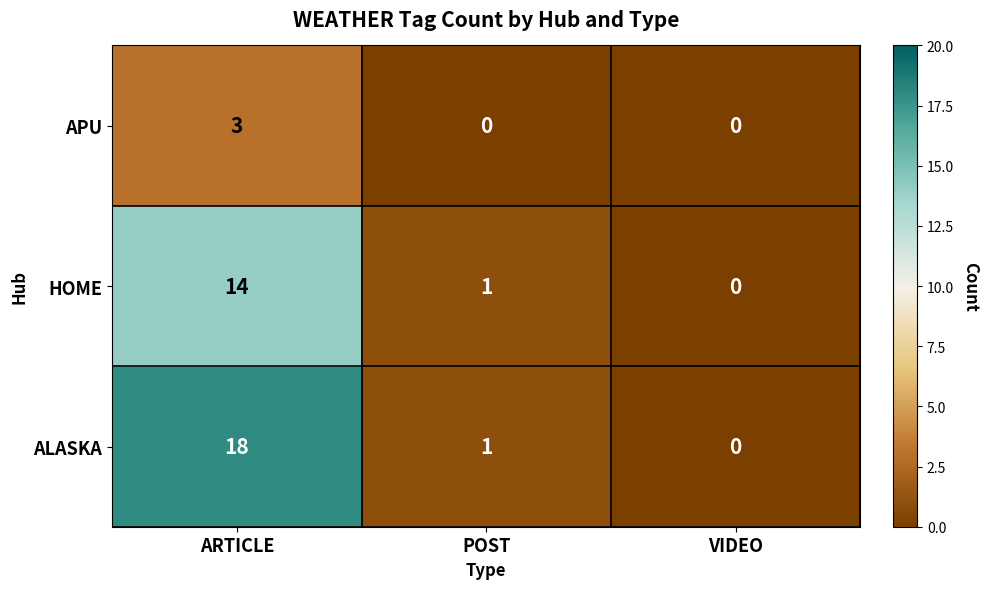

Where does the HOME series first go above 1?

ARTICLE